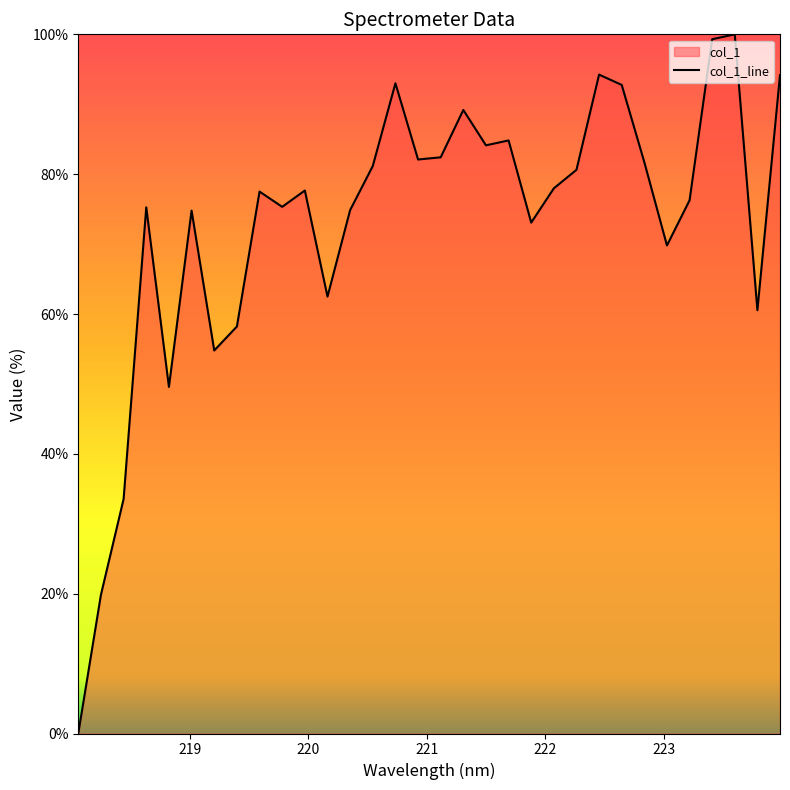

What is the difference between the values at 218.6332 and 223.0264?

5.4